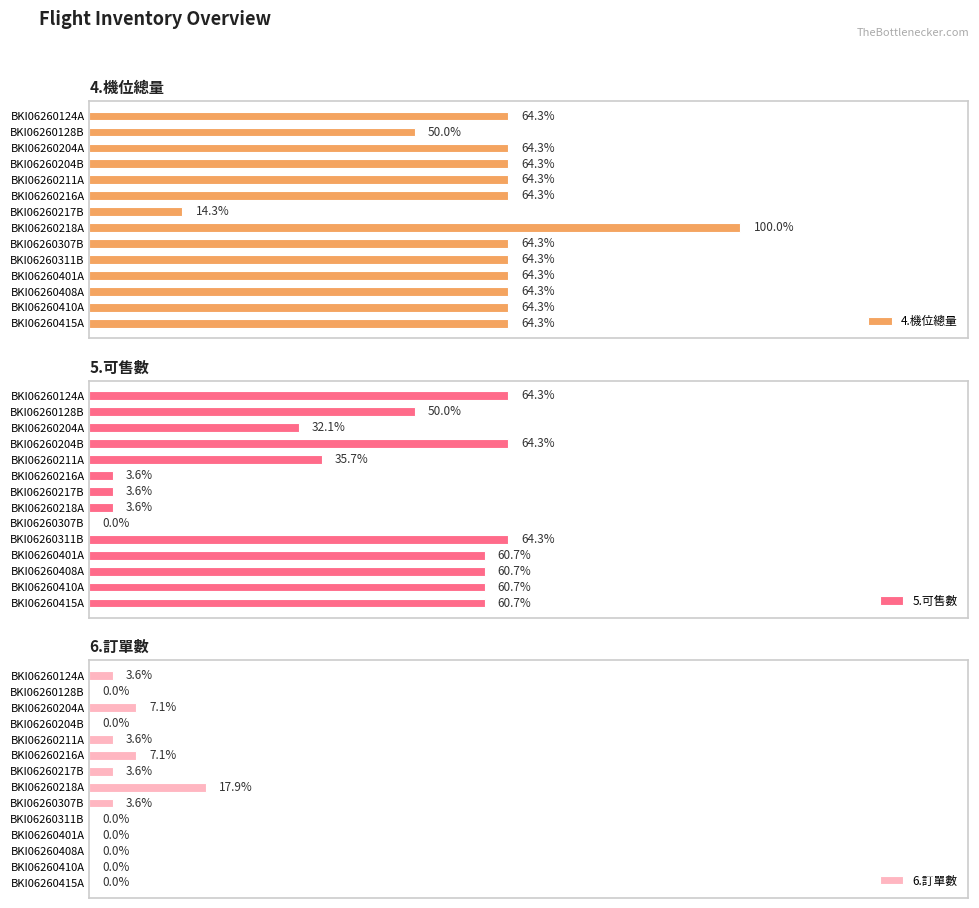

Which category has the highest value in the 6.訂單數 series?

BKI06260218A